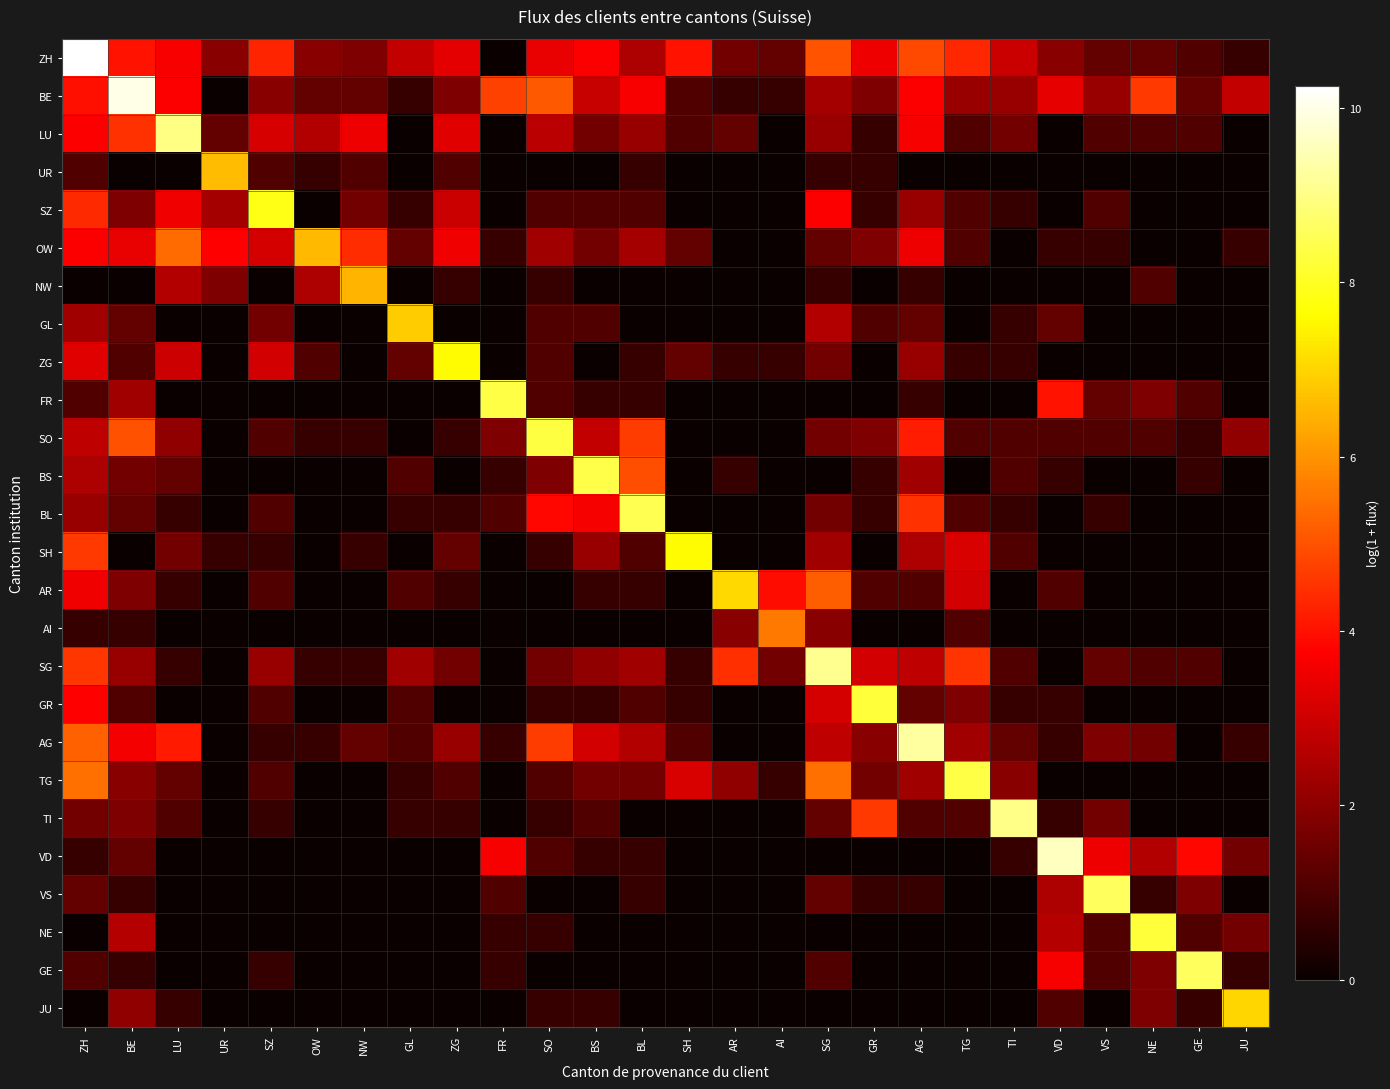

What is the difference between the highest and lowest values at SG?

9.1